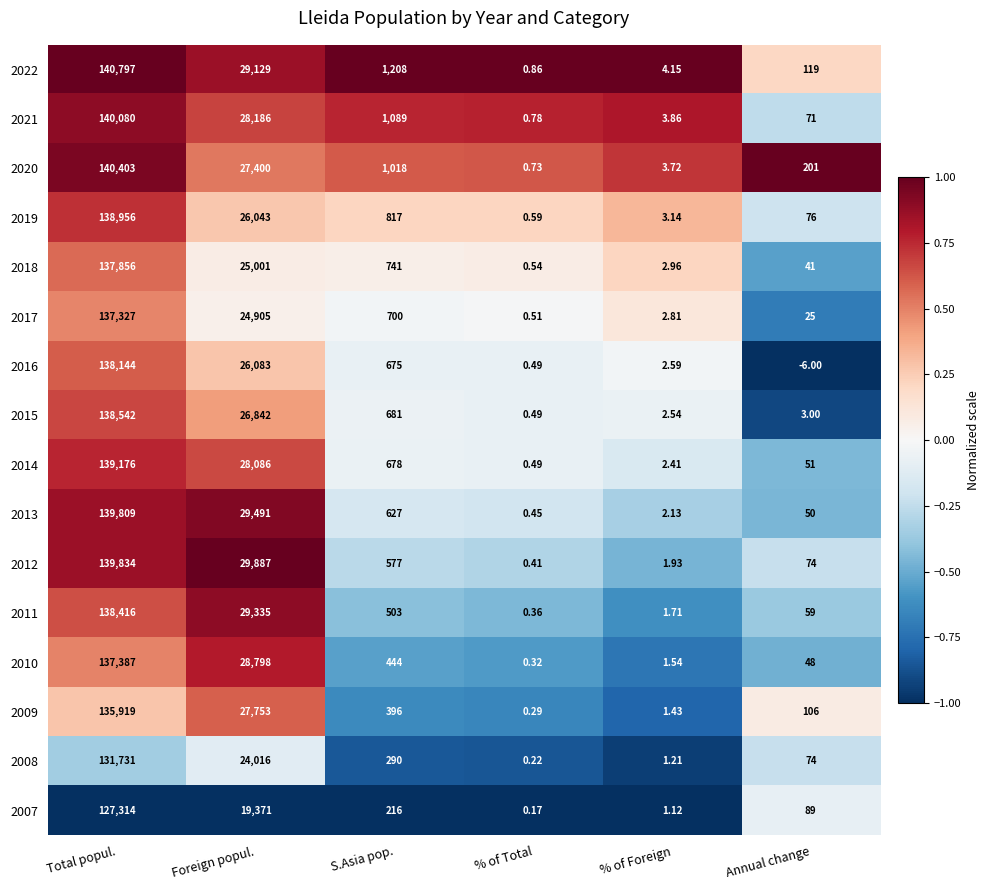

Is the value of 2020 at S.Asia pop. greater than the value of 2013 at Foreign popul.?

No